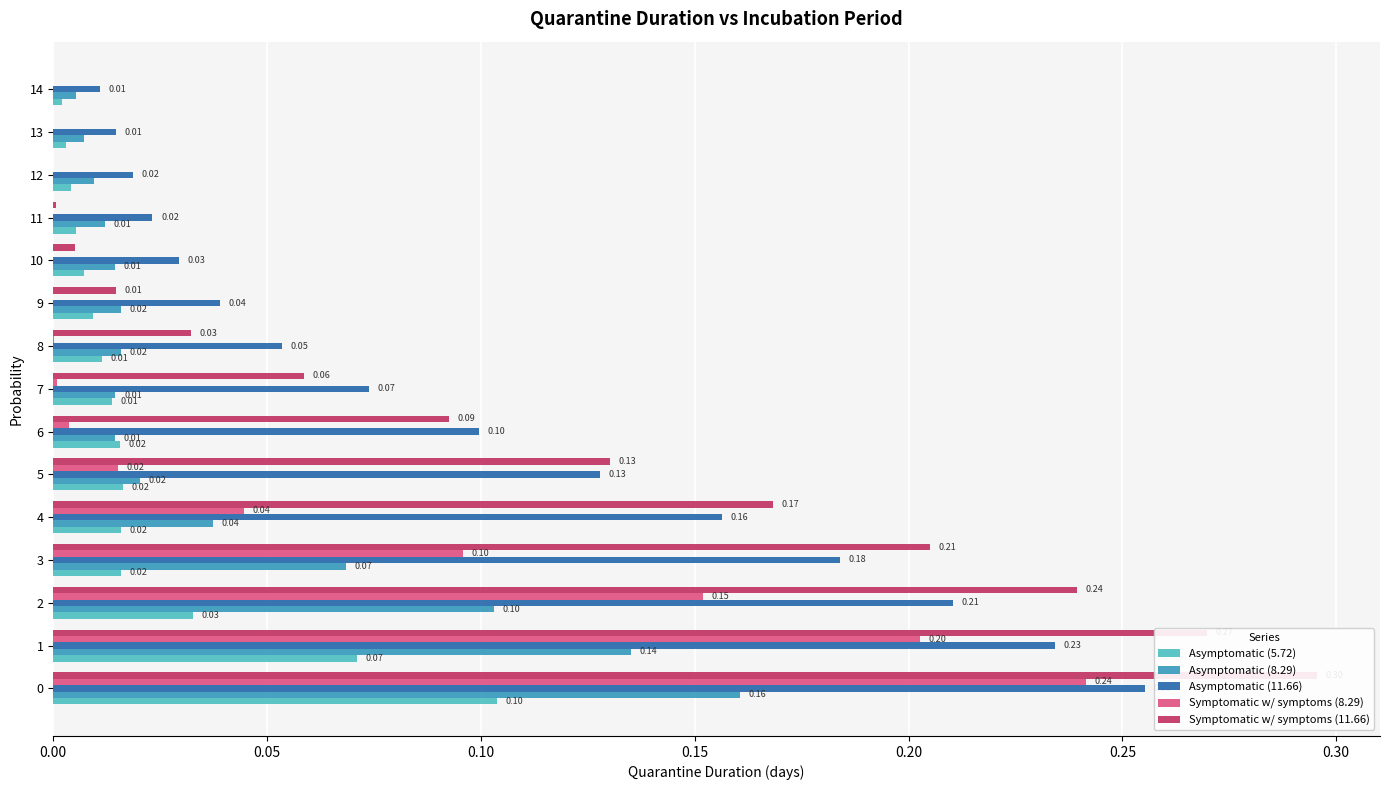

Are the bars horizontal?

Yes